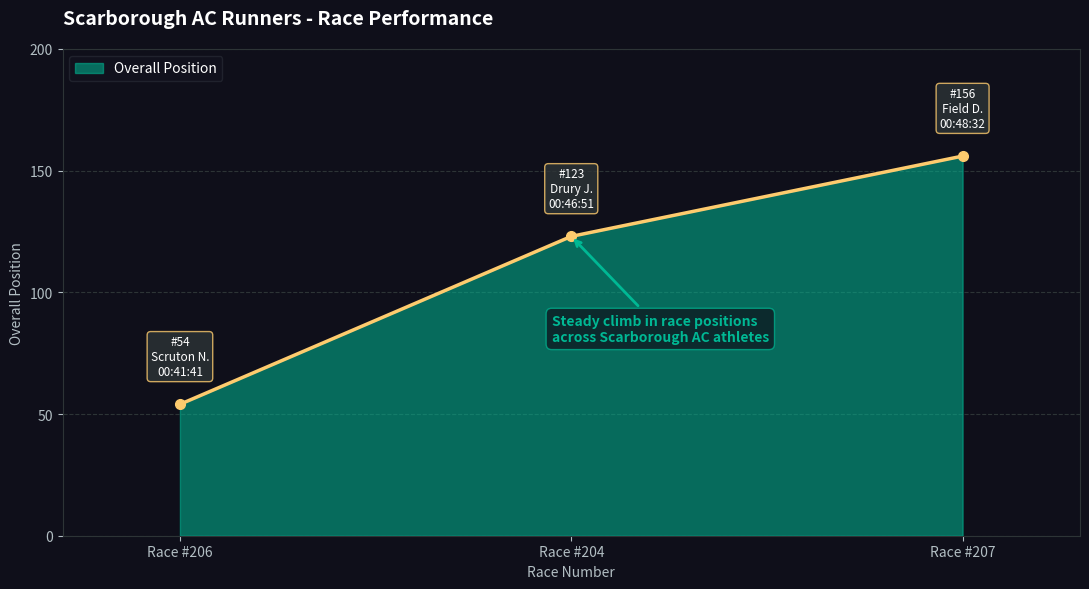

At which category does the chart reach its peak across all series?

Race #207